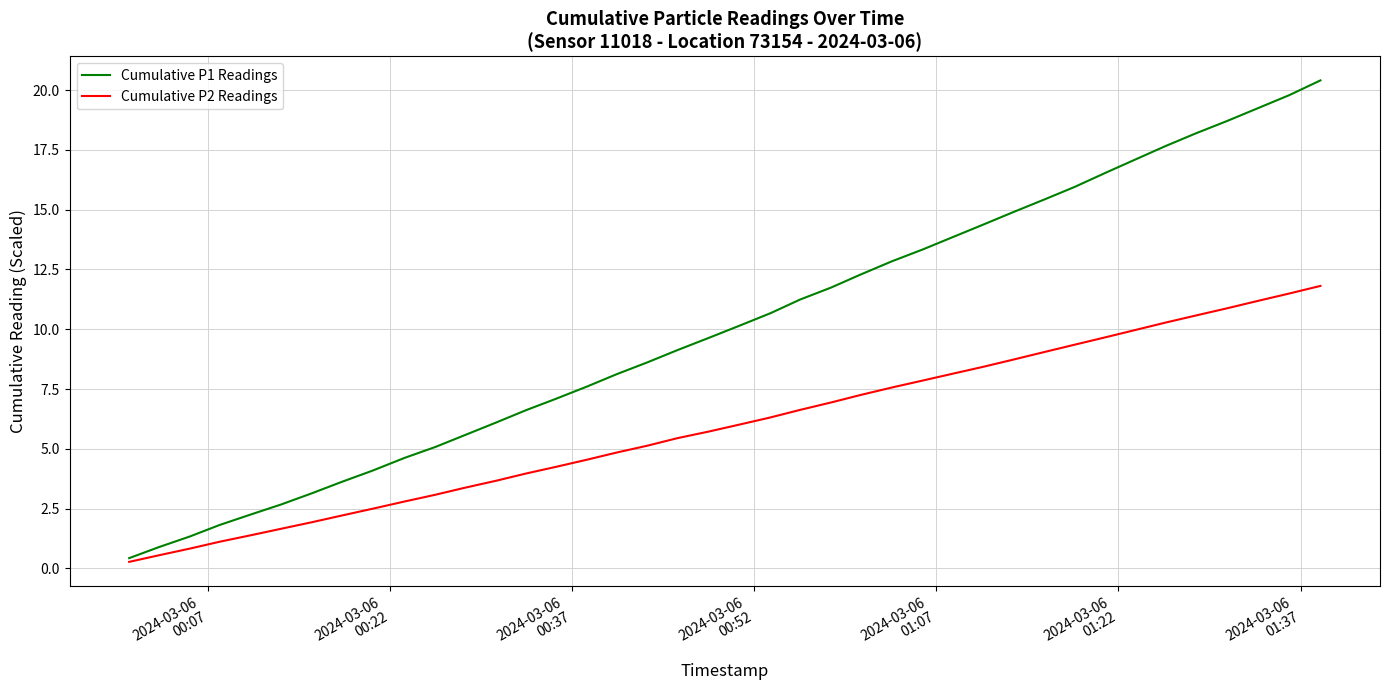

How many lines are shown in the chart?

2